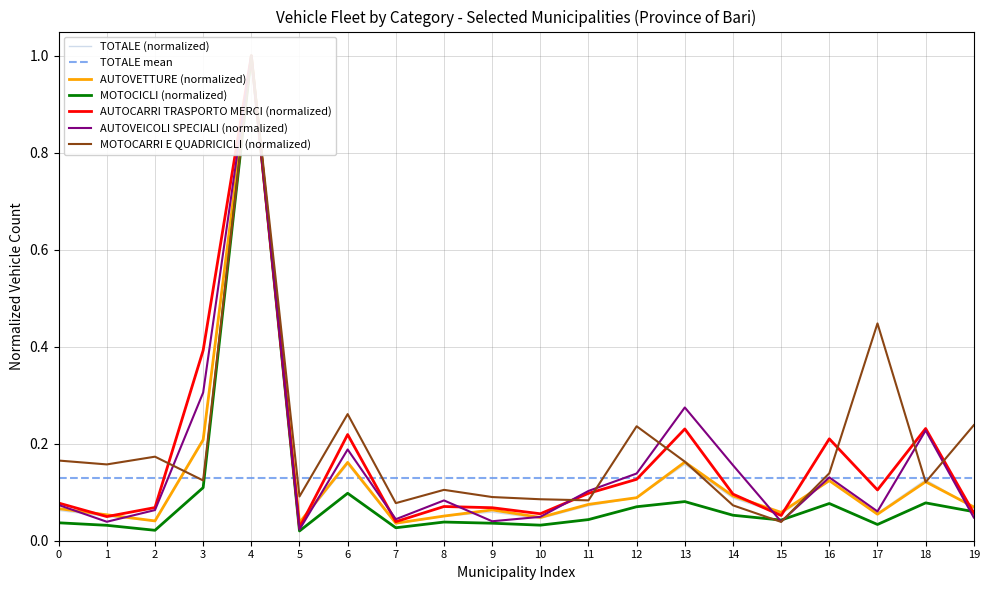

True or false: TOTALE and MOTOCICLI cross at least once.

False